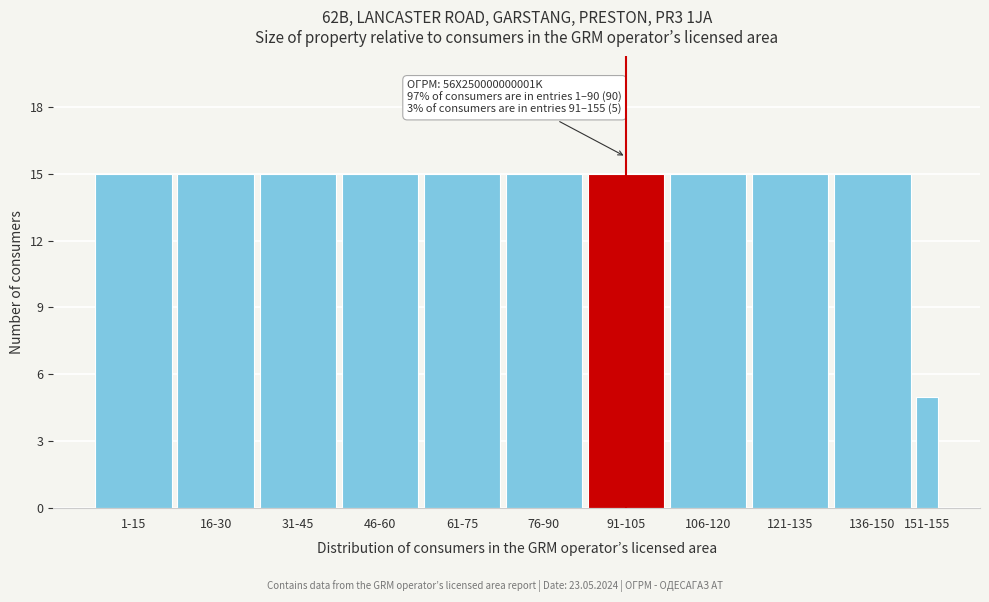

Reading left to right, transcribe all the data shown in this chart.

15	15	15	15	15	15	15	15	15	15	5